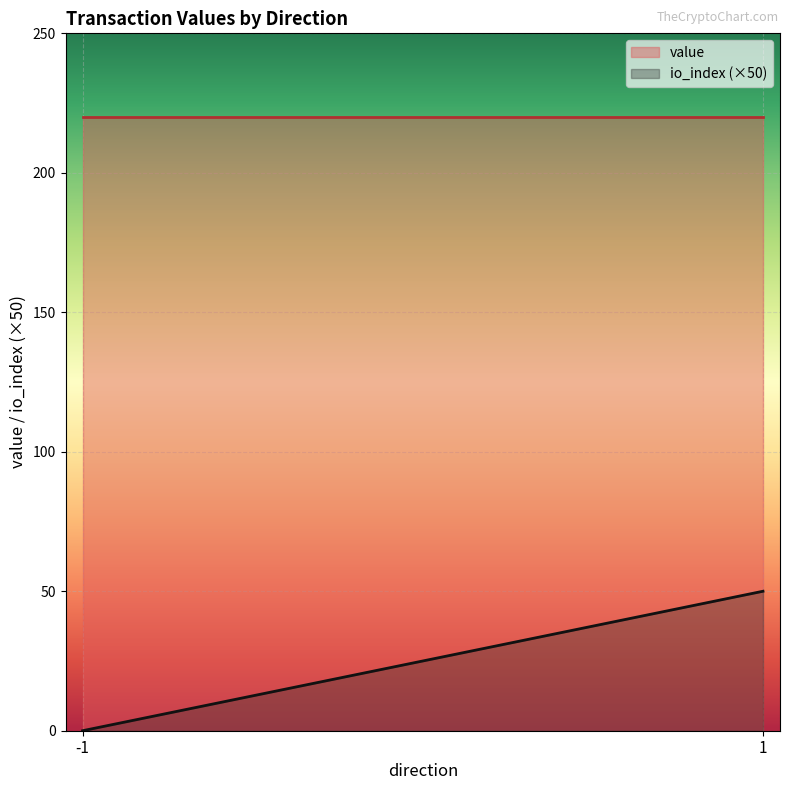

Which category has the lowest value in the value series?

-1